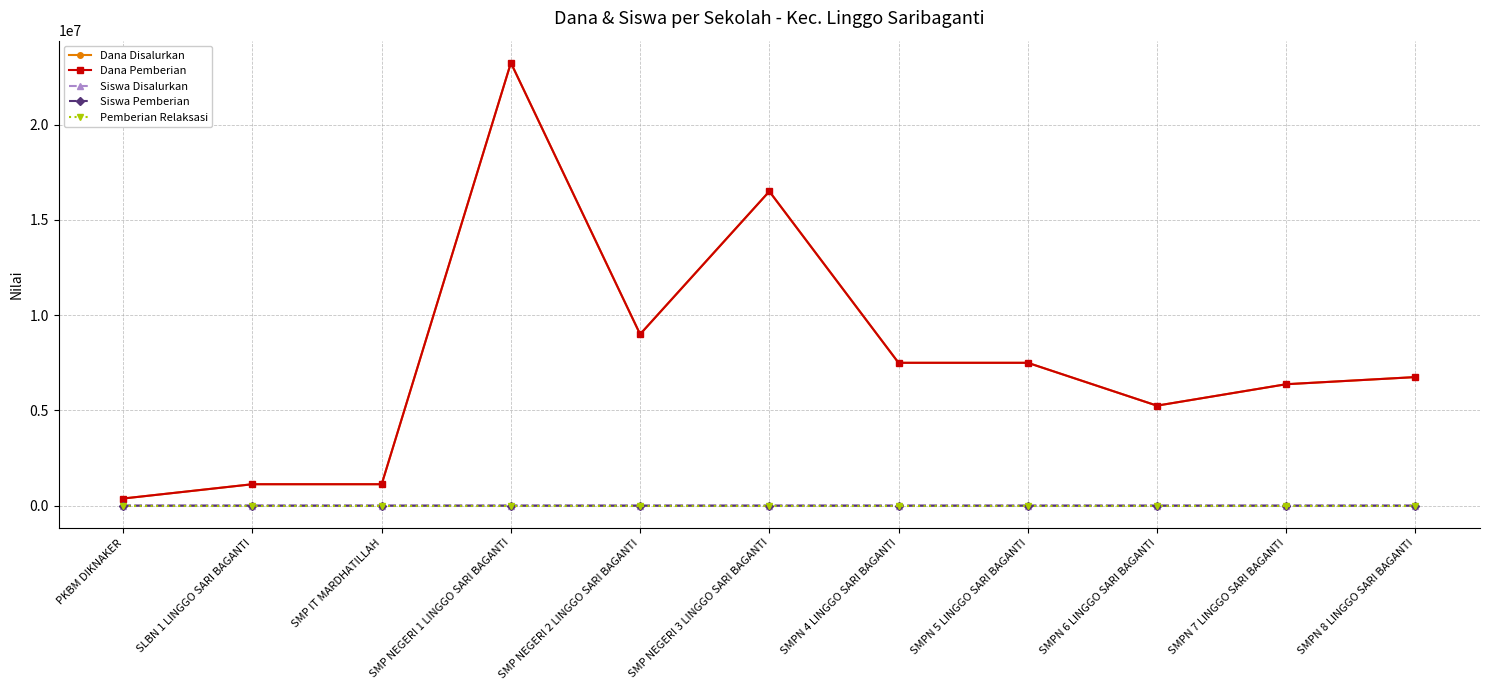

What is the sum of all Dana Disalurkan values?

84750000